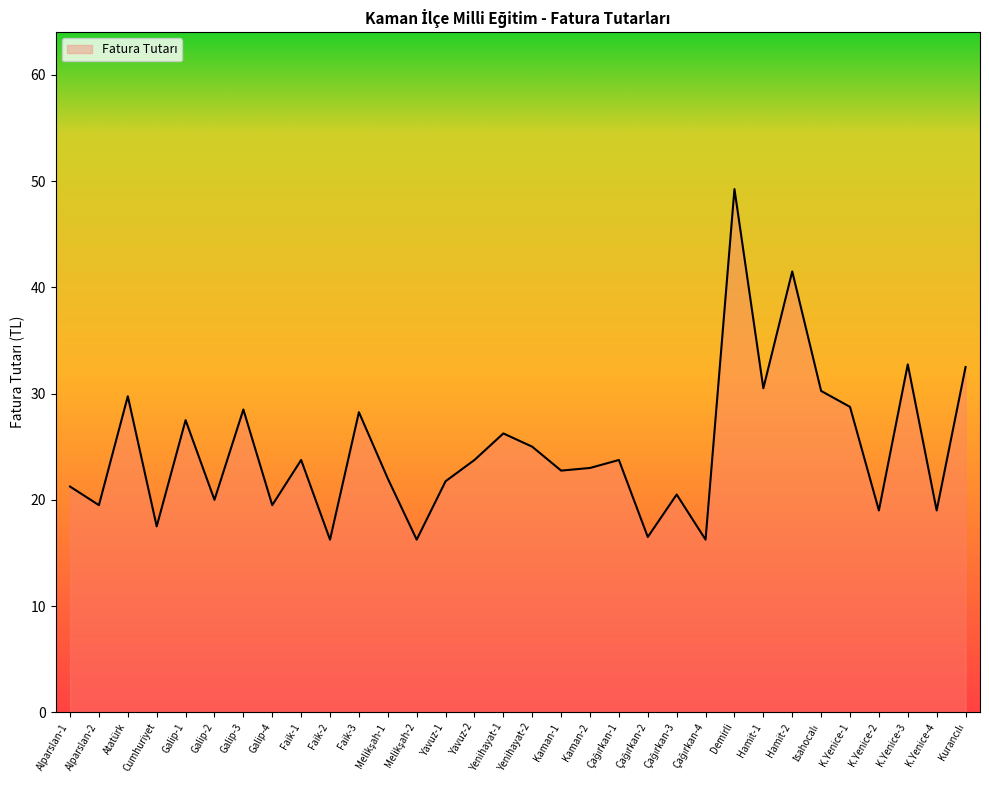

Is it true that the value at Faik-2 is 7.8?

False